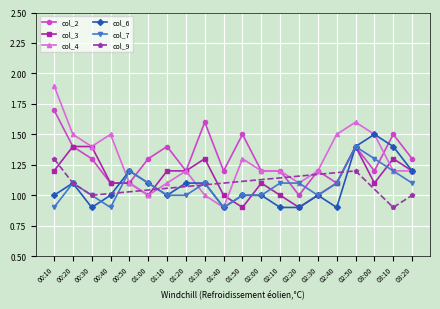

Is the value of col_4 at 01:10 greater than the value of col_6 at 03:00?

No